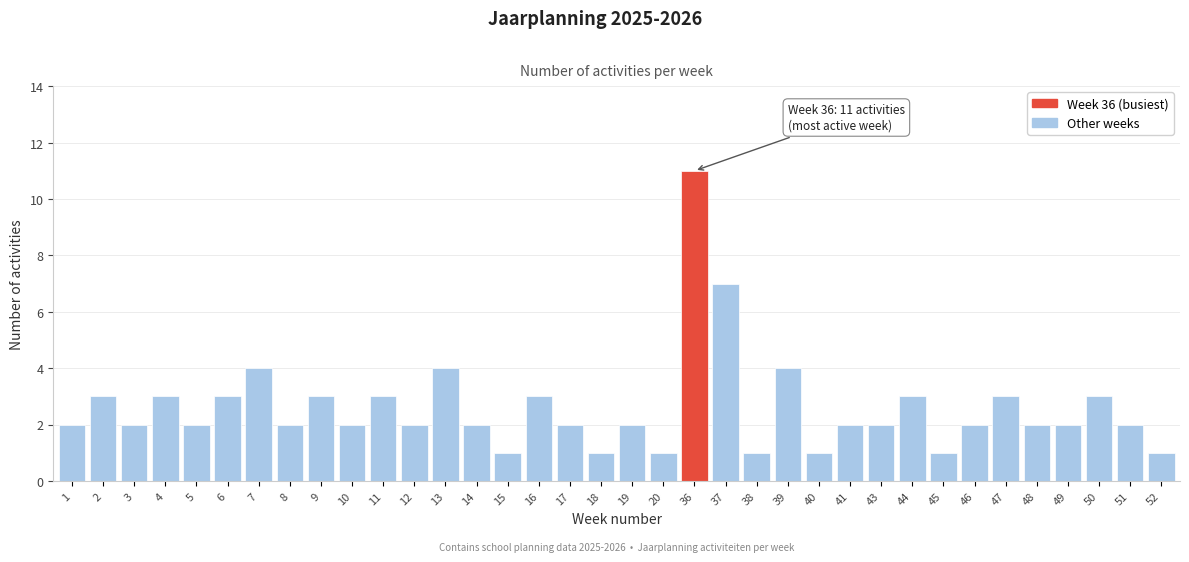

What is the difference between the second highest and minimum values?

6